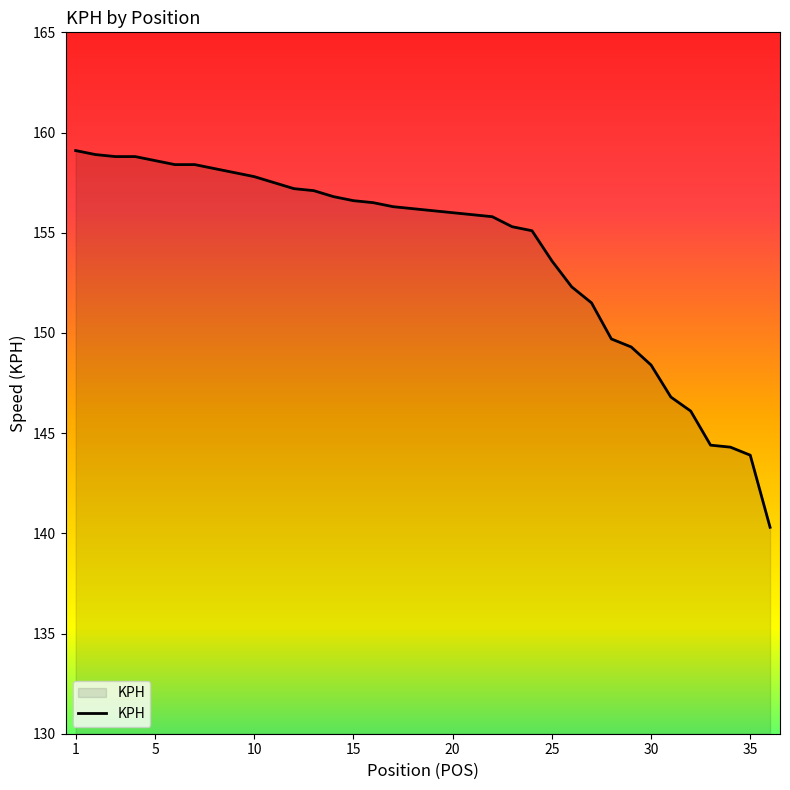

What is the smallest value displayed?

140.3